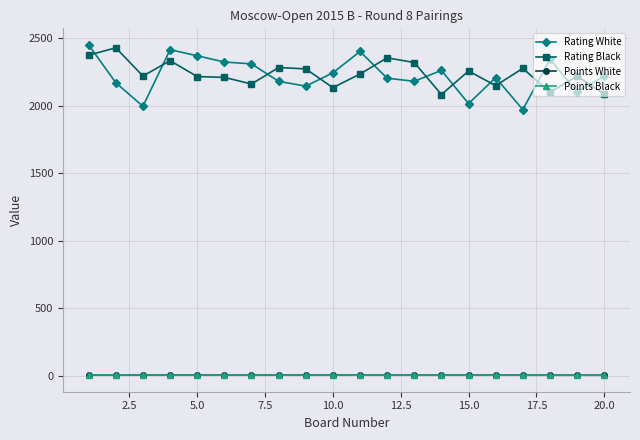

What is the value of the Rating Black point at the 1st from the left?

2375.0